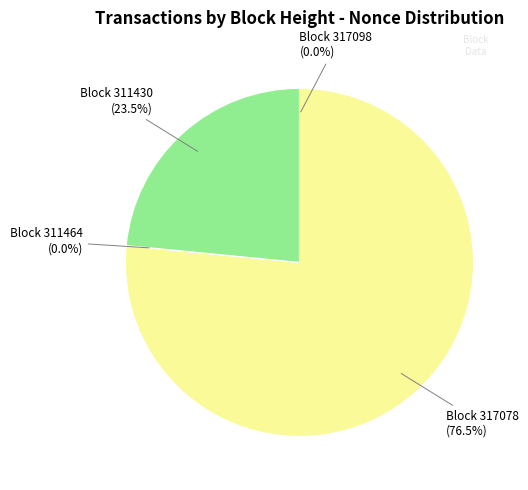

Is there any slice that represents more than half of the pie?

Yes